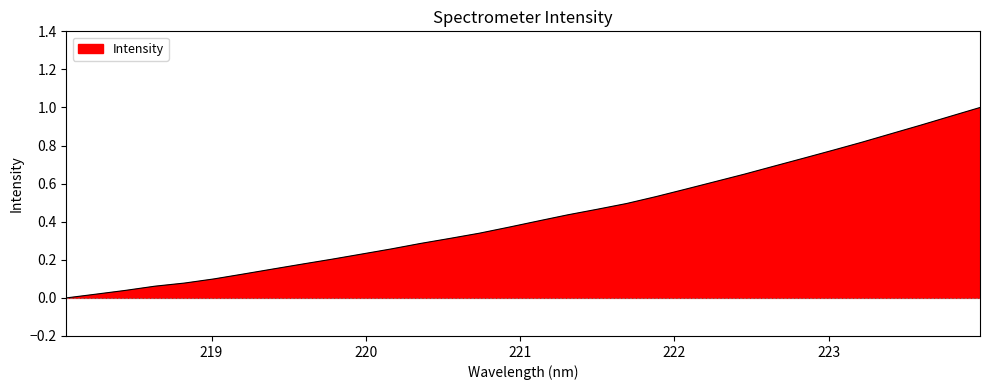

At which category does the chart reach its peak across all series?

223.9802